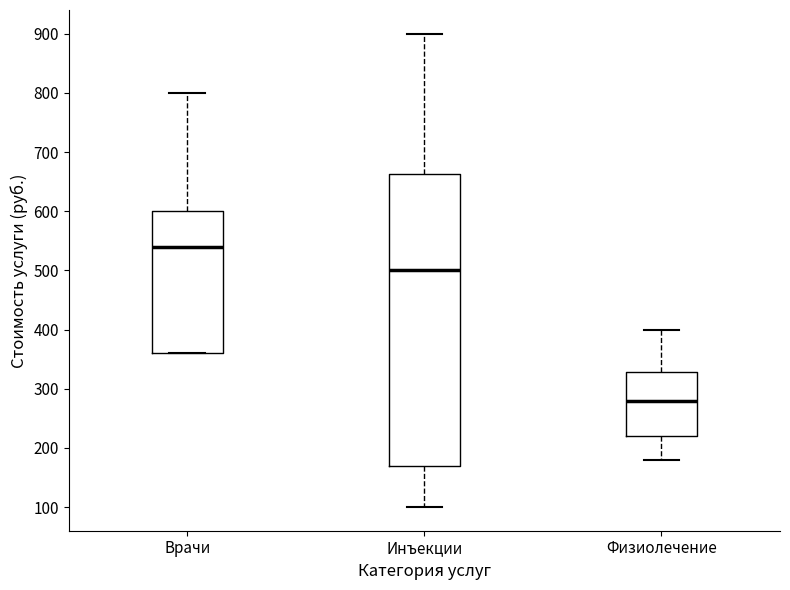

Reading left to right, read every box against the y-axis: the position of its median line, the range the box covers, and the ends of its whiskers. The values are not printed on the chart, so give them approximately, as read against the axis.

Врачи: median 540, box 360 to 600, whiskers 360 to 800
Инъекции: median 500, box 170 to 660, whiskers 100 to 900
Физиолечение: median 280, box 220 to 330, whiskers 180 to 400